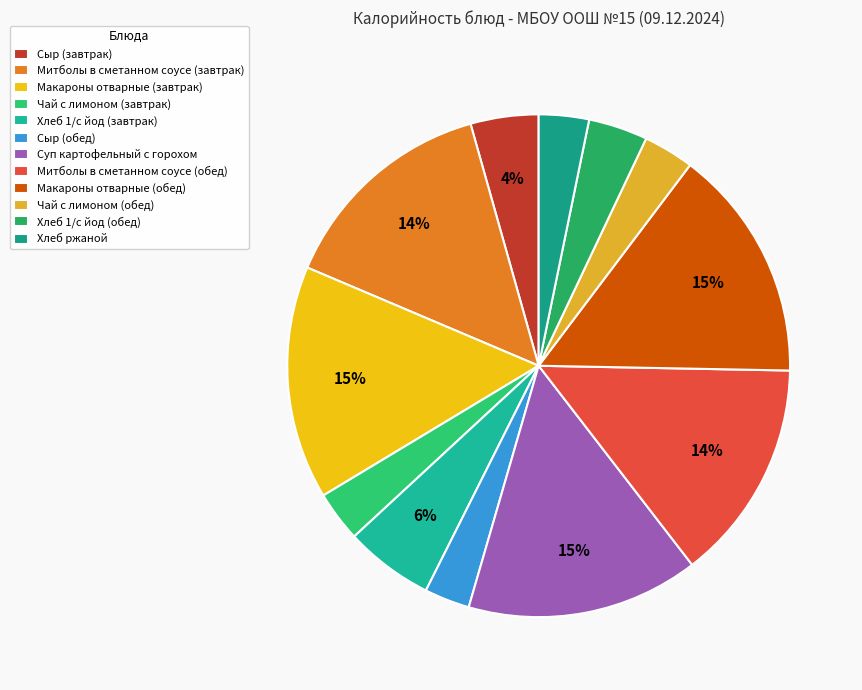

Is there any slice that represents more than half of the pie?

No